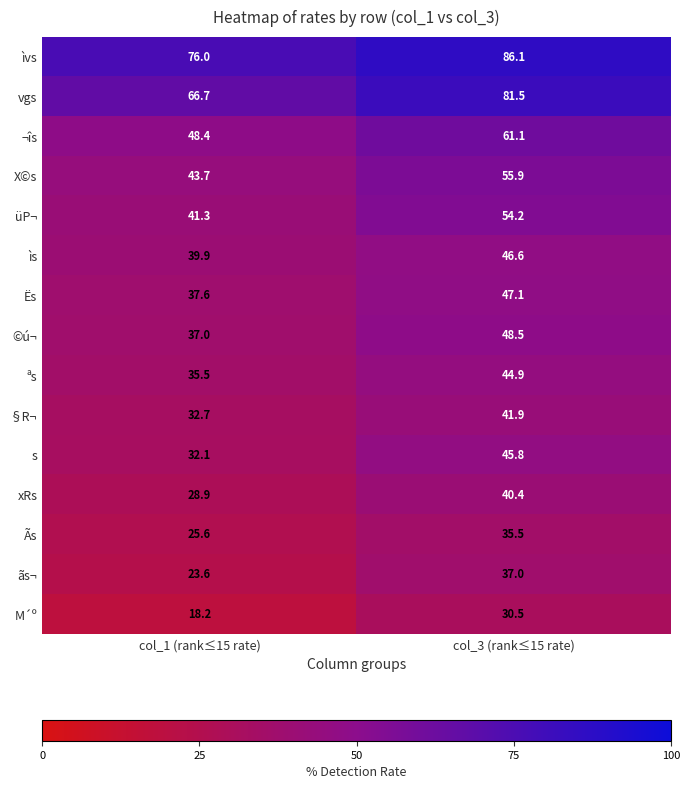

Rank the series at col_3 (rank≤15 rate) from lowest to highest value.

M´º, Ãs, ãs¬, xRs, §R¬, ªs, s, ìs, Ës, ©ú¬, üP¬, X©s, ¬îs, vgs, ìvs